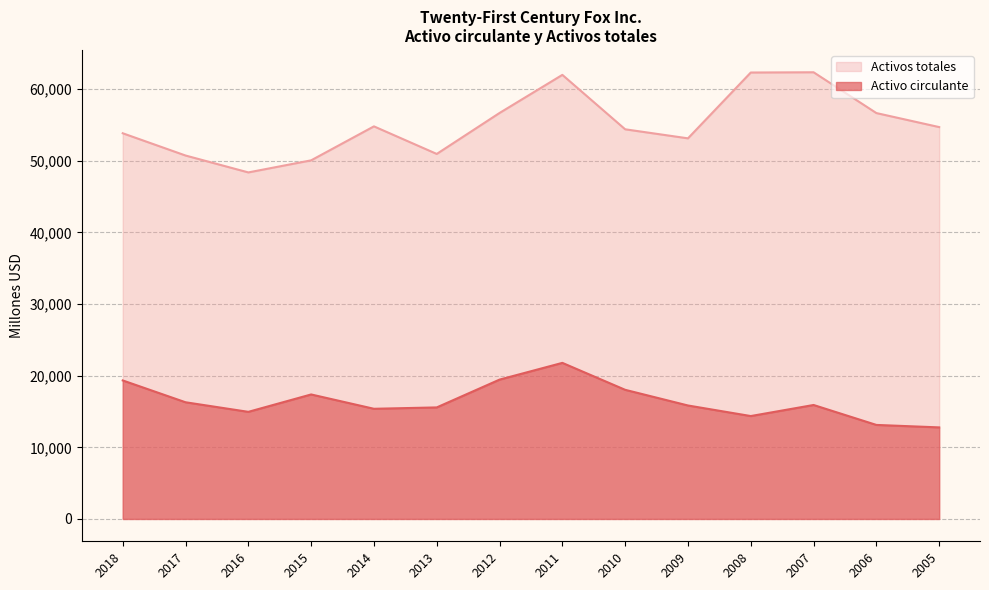

What are all the series names shown in the legend?

Activos totales, Activo circulante